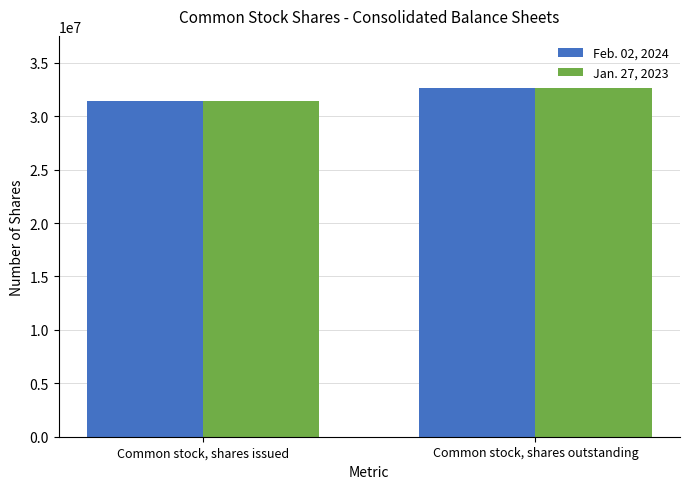

What is the total value across all series at Common stock, shares outstanding?

65252000